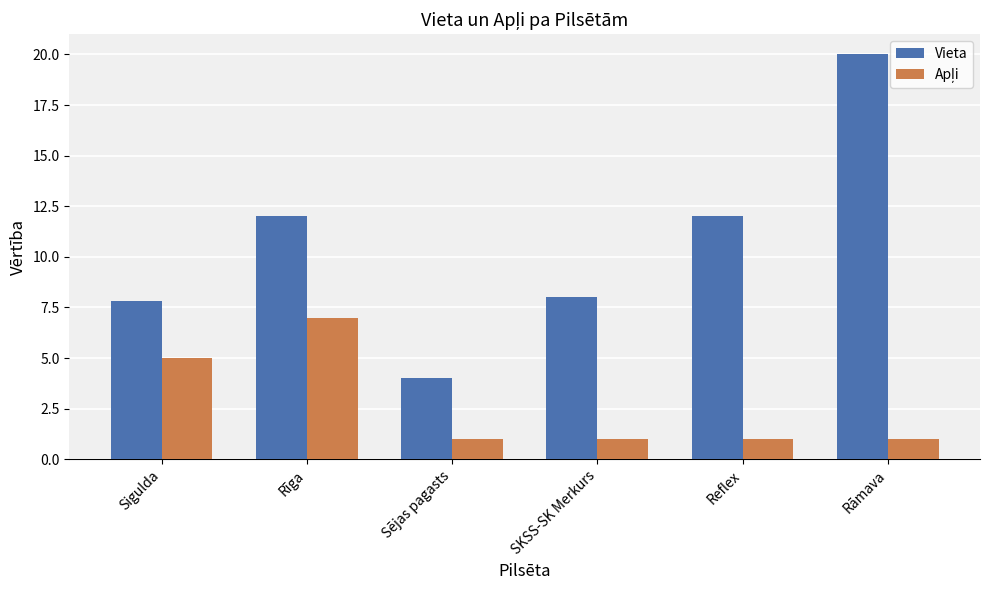

Count the number of categories in the chart.

6